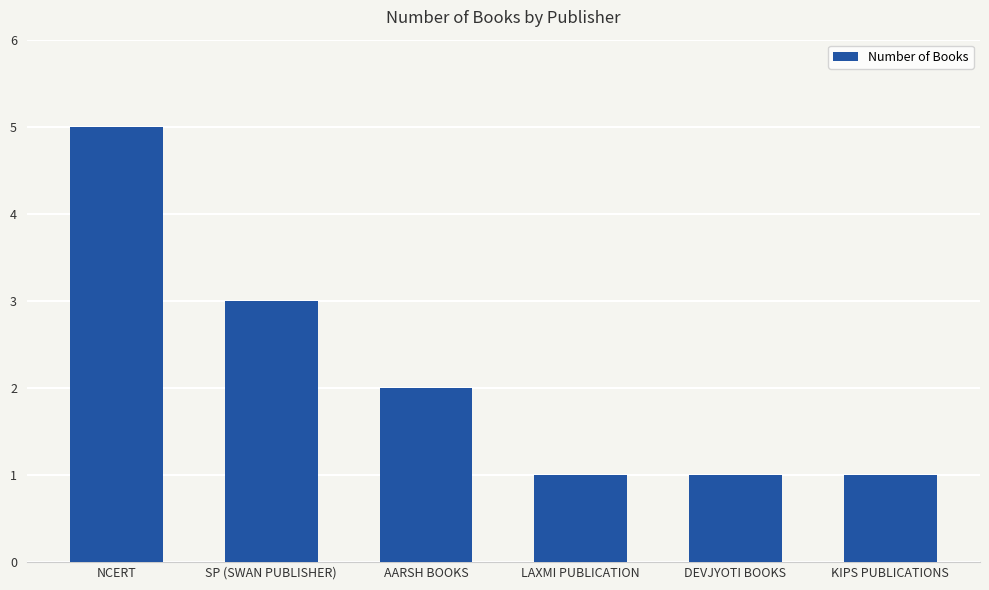

Does the chart contain stacked bars?

No